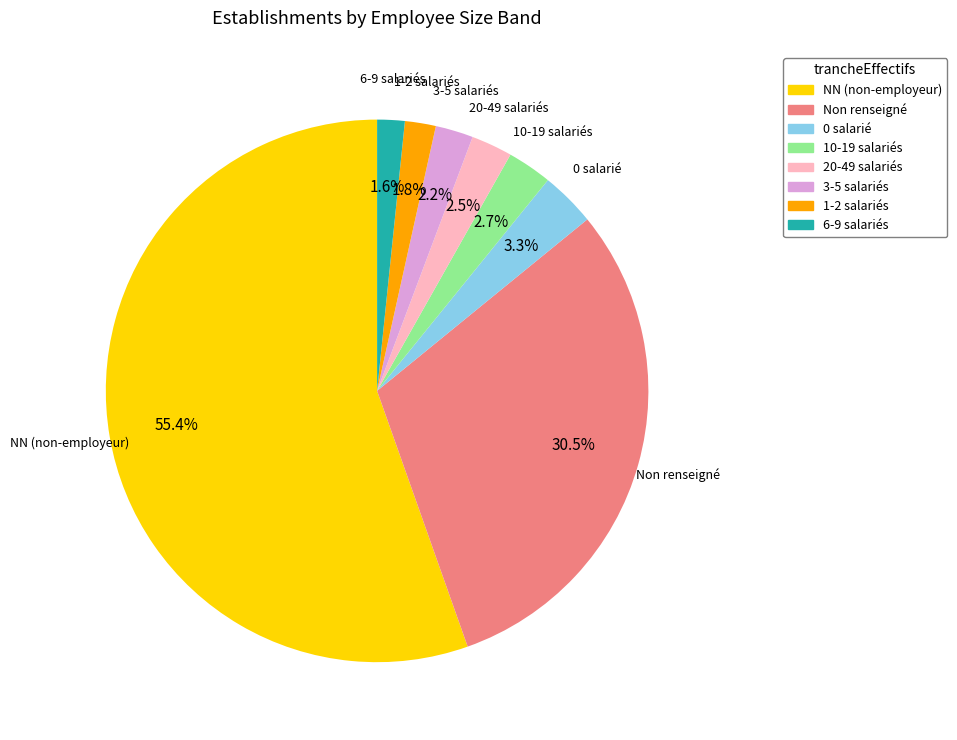

Count the number of slices in the pie.

8